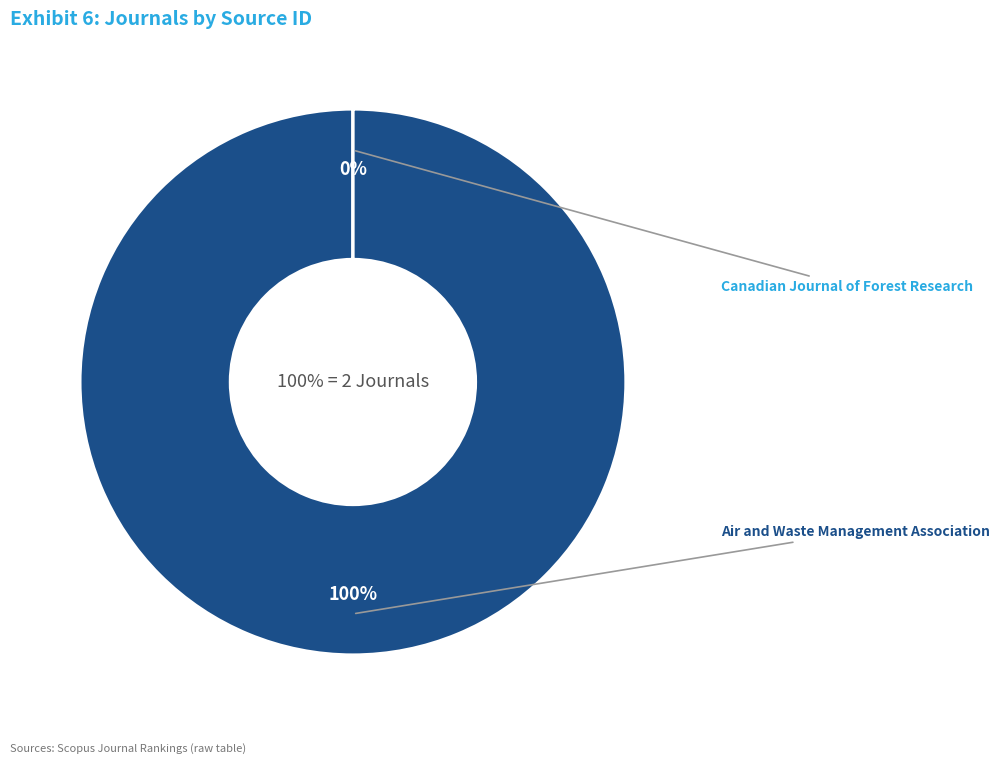

Combined, what portion of the pie is Air and Waste Management Association and Canadian Journal of Forest Research?

100.0%